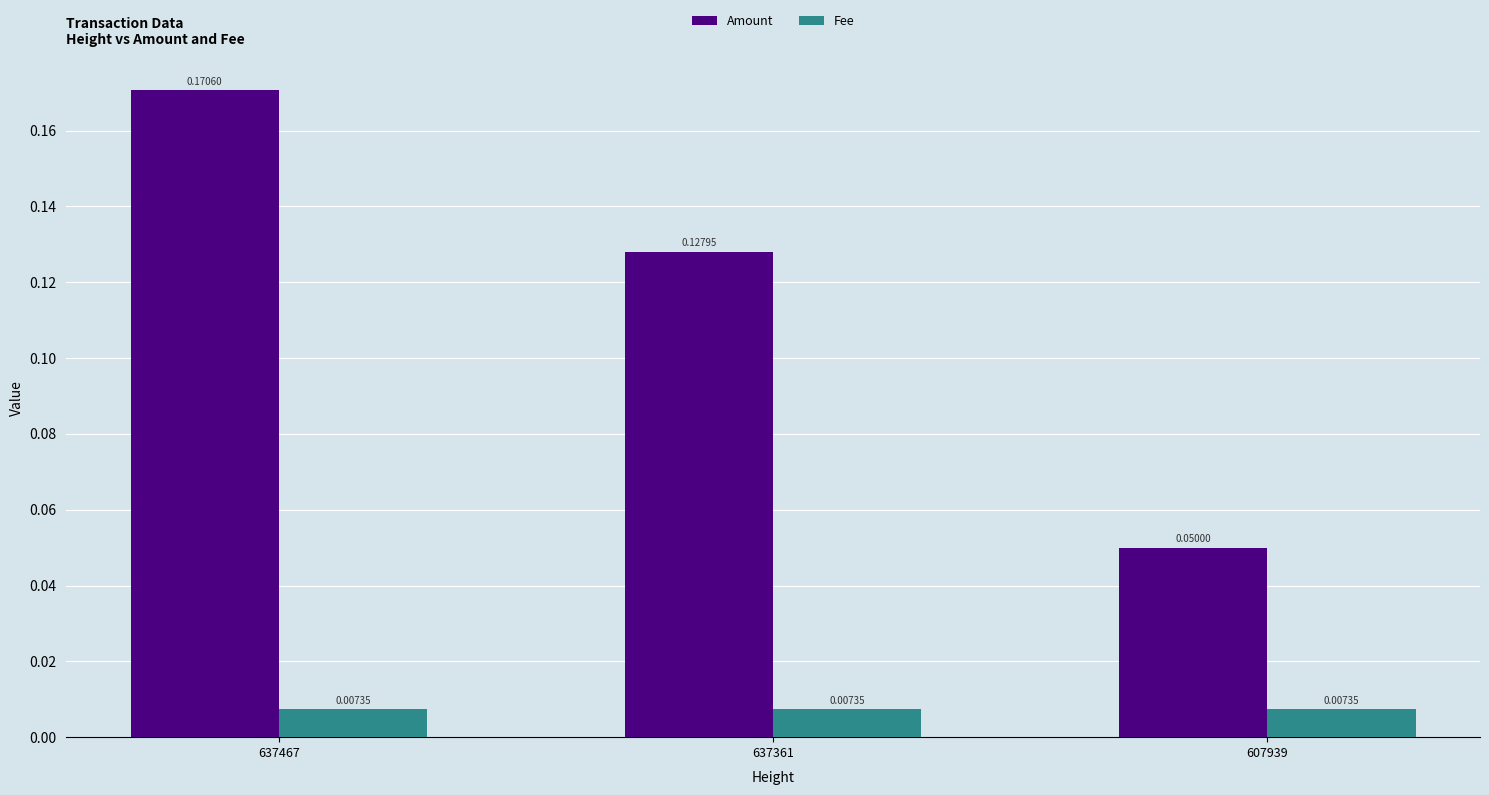

How many data points does each series have?

3